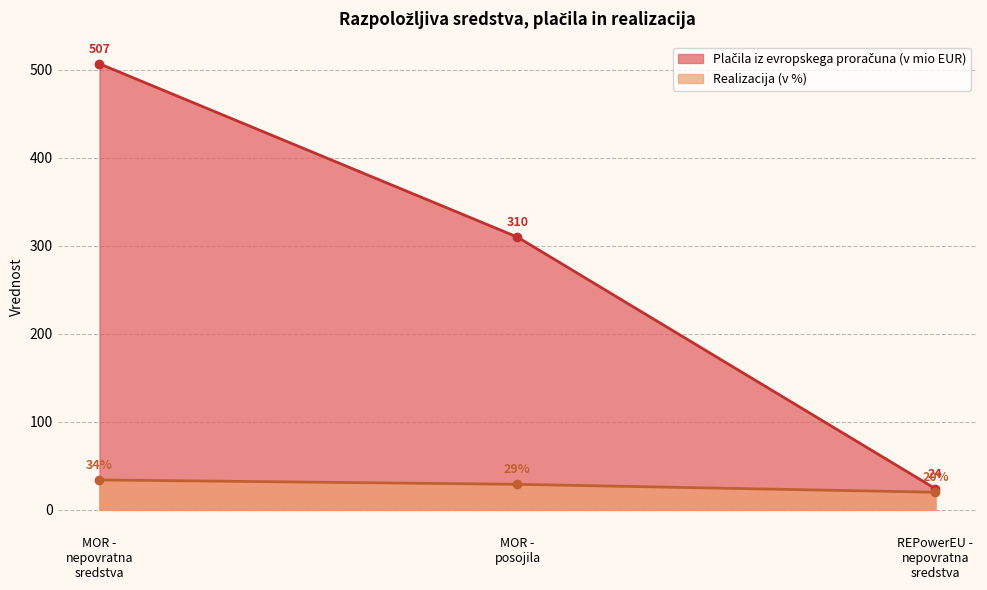

What is the difference between the maximum and second lowest values in the Plačila iz evropskega proračuna (v mio EUR) series?

197